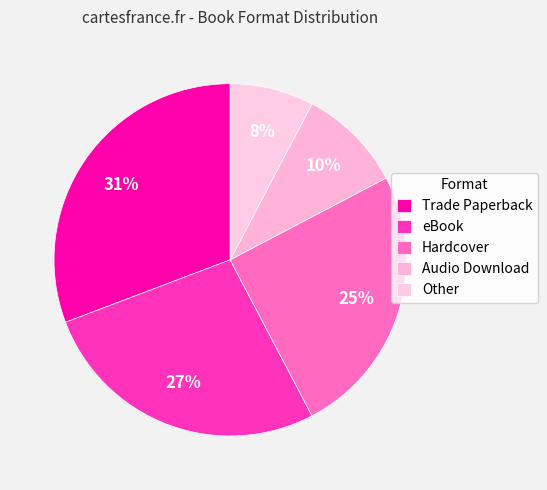

Count the number of slices in the pie.

5